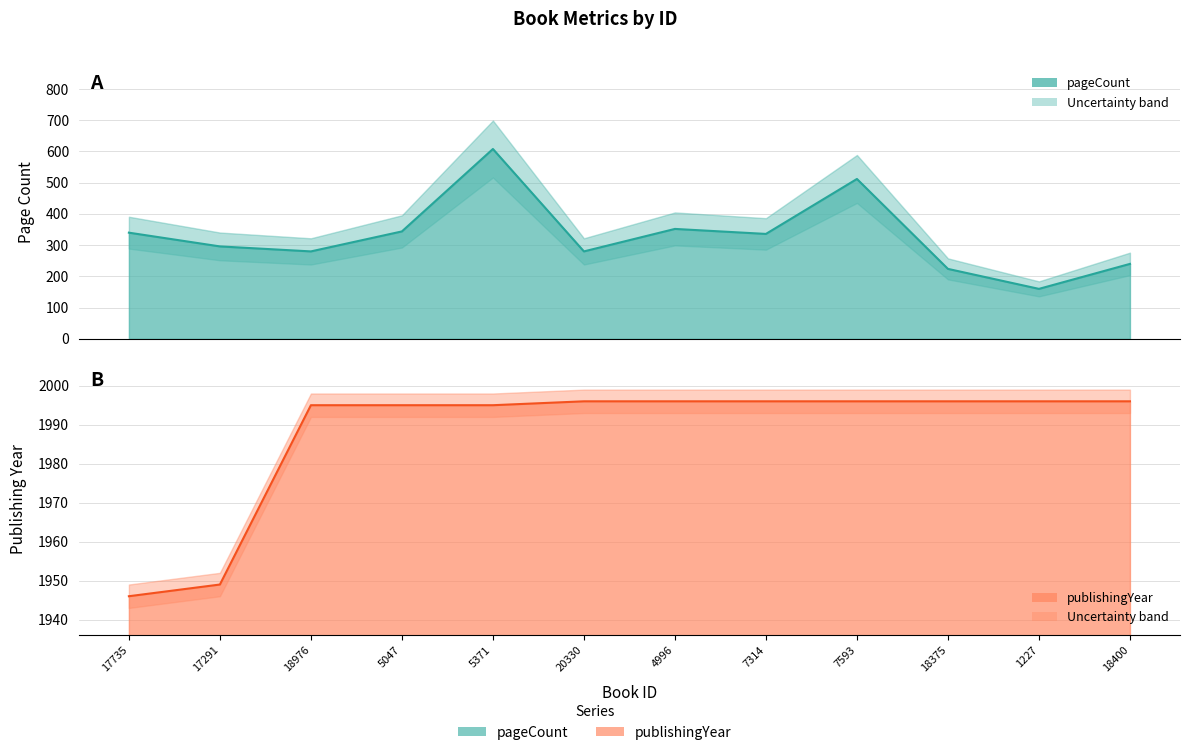

At which label does pageCount reach its minimum?

1227